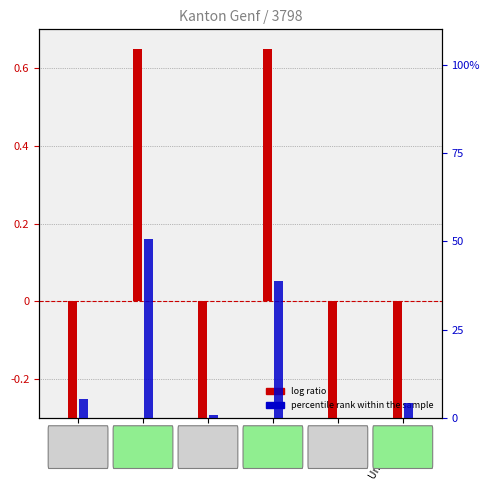

Which series changed the most between Amerika and Unbekannt?

percentile rank within the sample